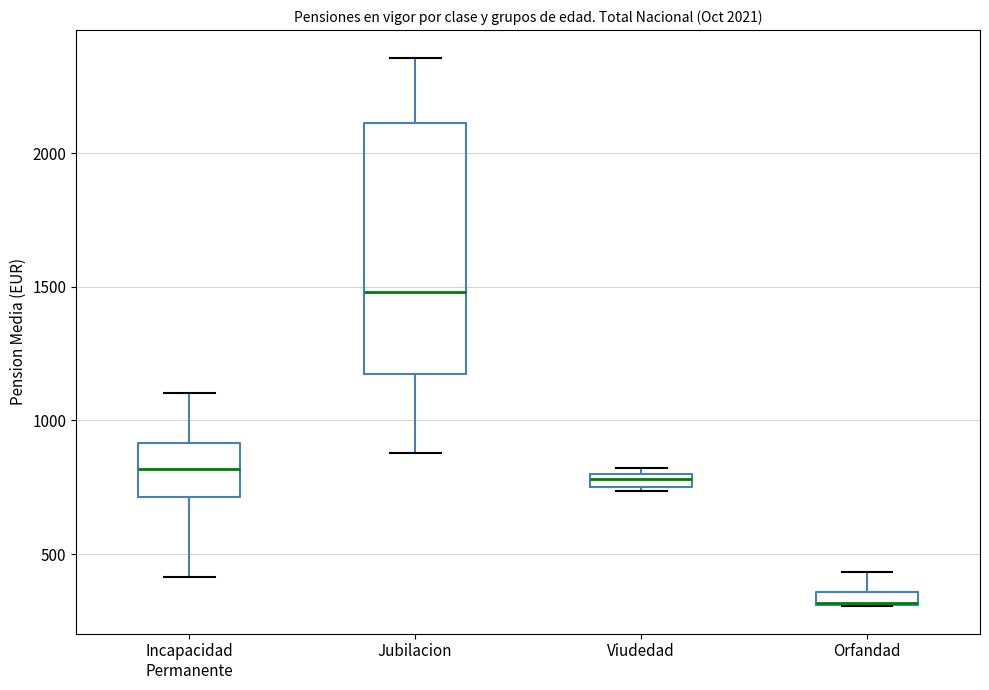

Comparing the boxes themselves (not the whiskers), which one is the tallest?

Jubilacion